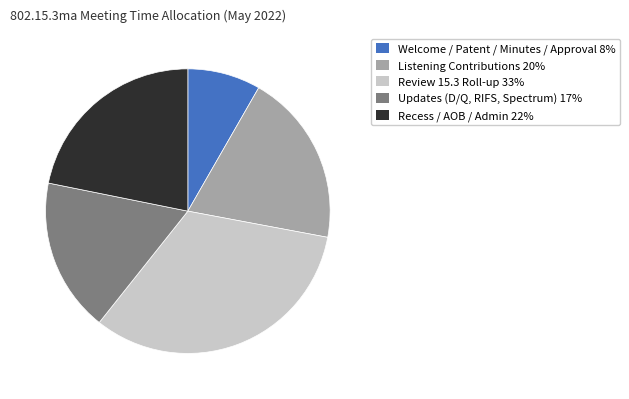

Is there a majority slice in this chart?

No